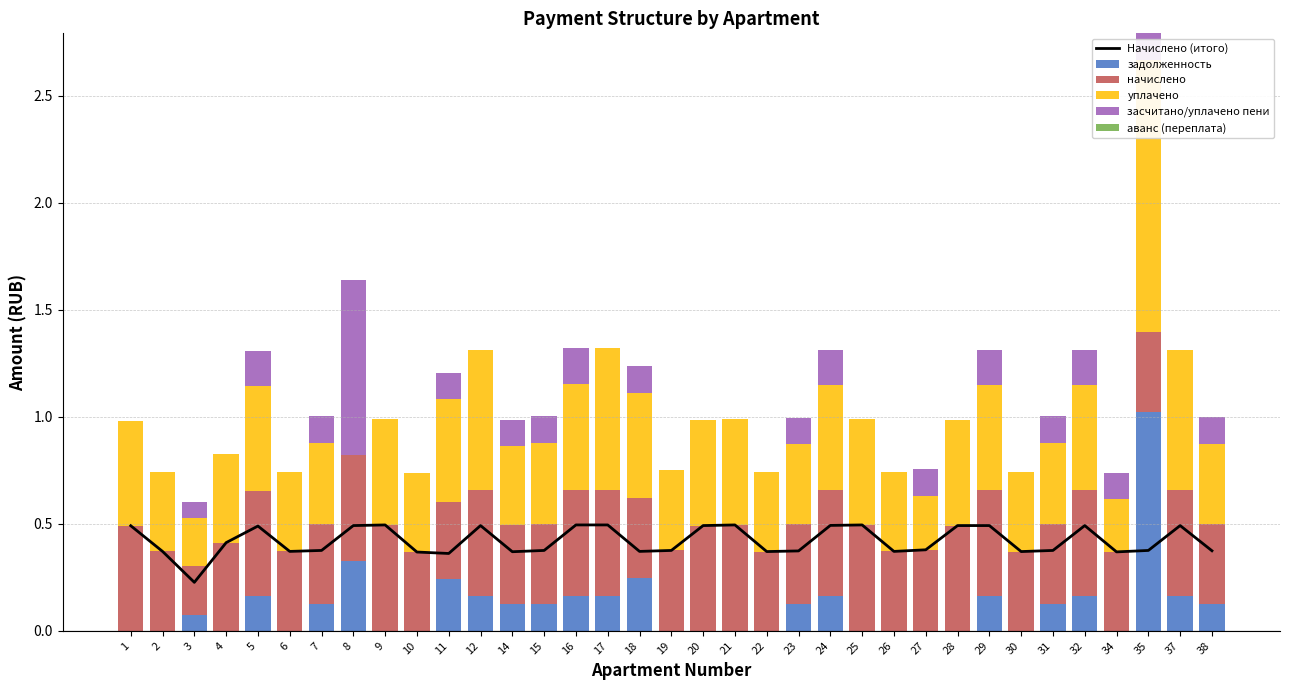

Is the value of начислено at 2 greater than the value of уплачено at 19?

No